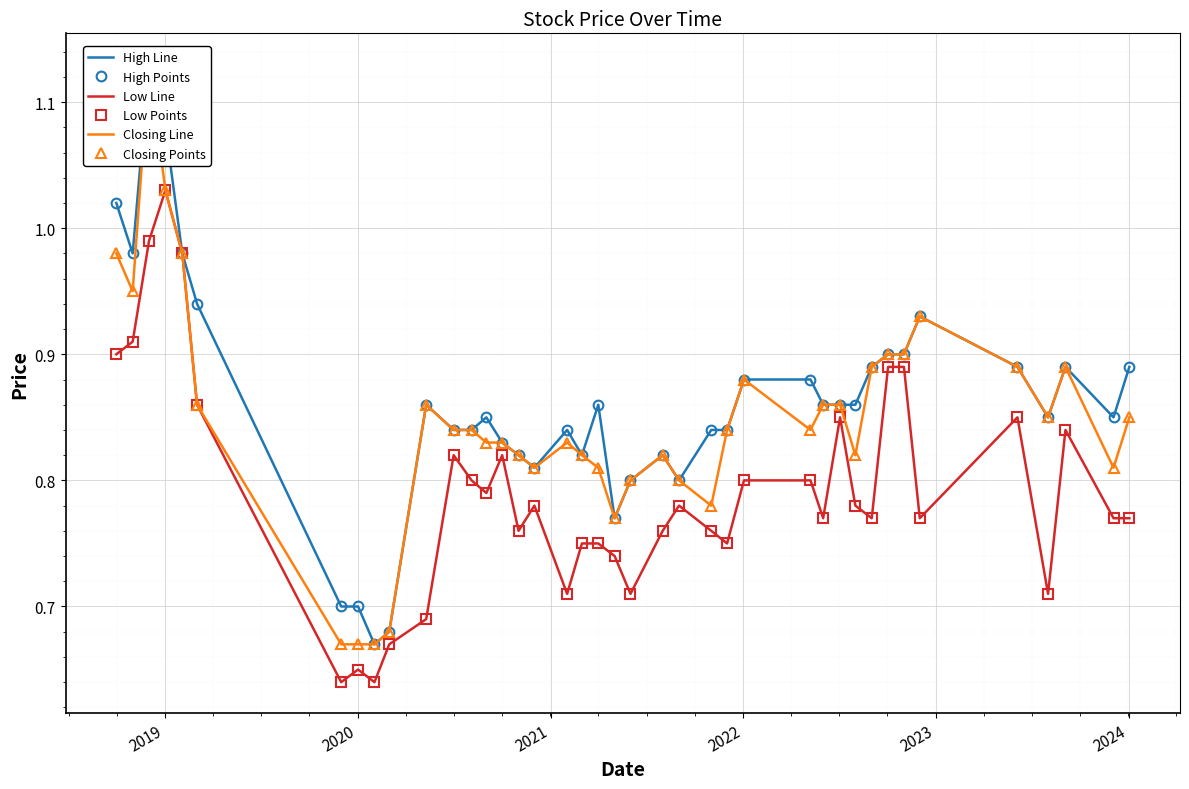

Which series has the largest total across all categories?

High Line